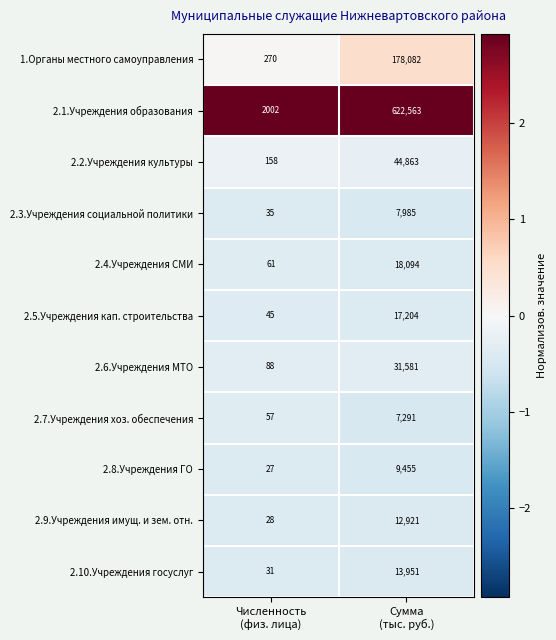

What is the sum of all 2.5.Учреждения кап. строительства values?

17249